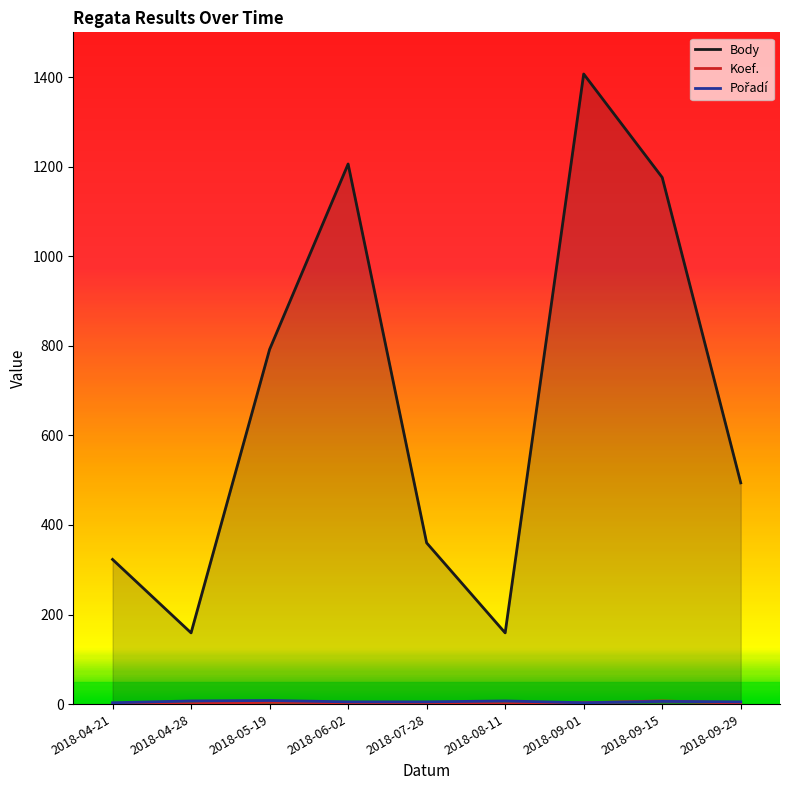

At how many categories does at least one series exceed 1285?

1